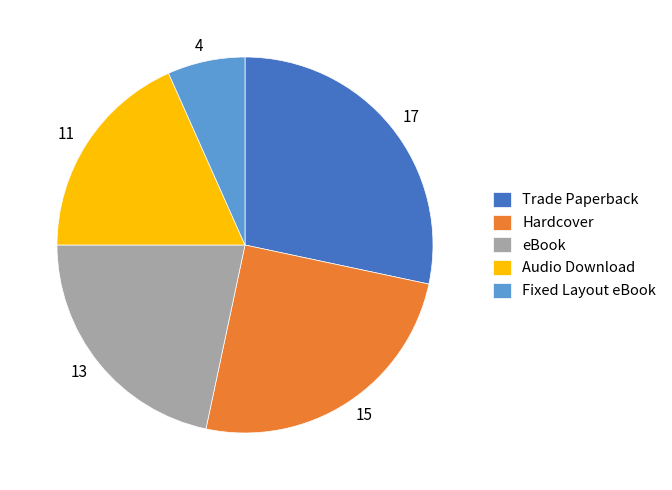

What is the smallest slice in the pie chart?

Fixed Layout eBook